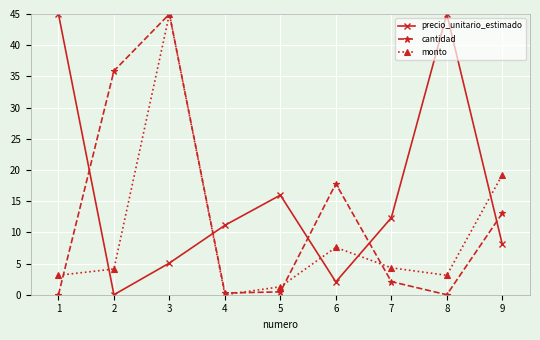

What is the maximum value shown in the chart?

45.0